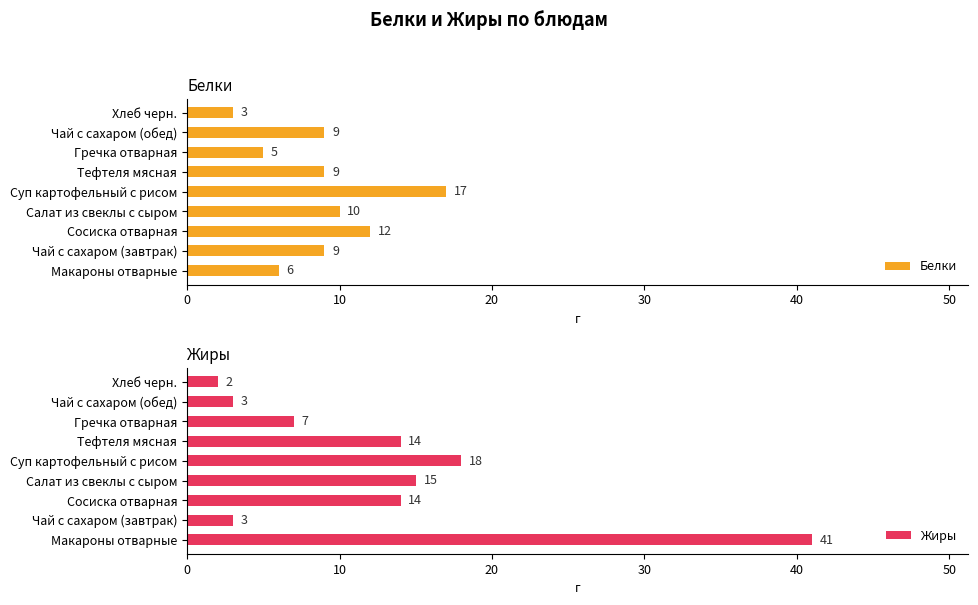

What are all the series names shown in the legend?

Белки, Жиры